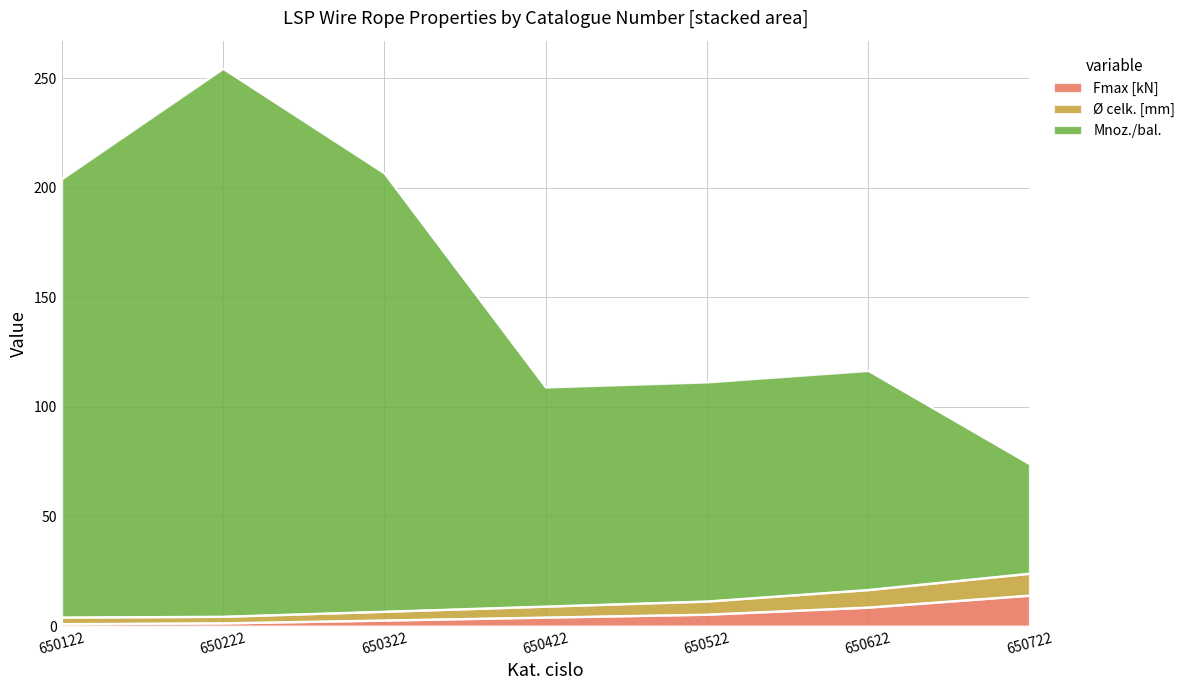

At which category is the sum across all series the highest?

650222